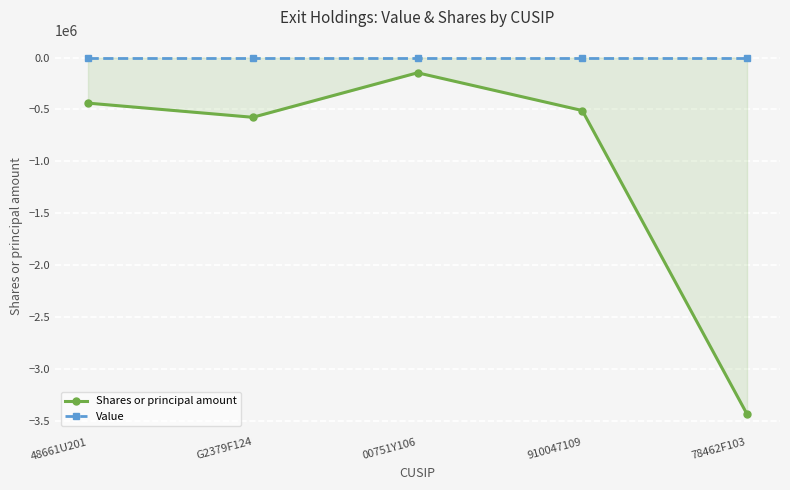

Between G2379F124 and 910047109, which series saw the biggest shift?

Shares or principal amount